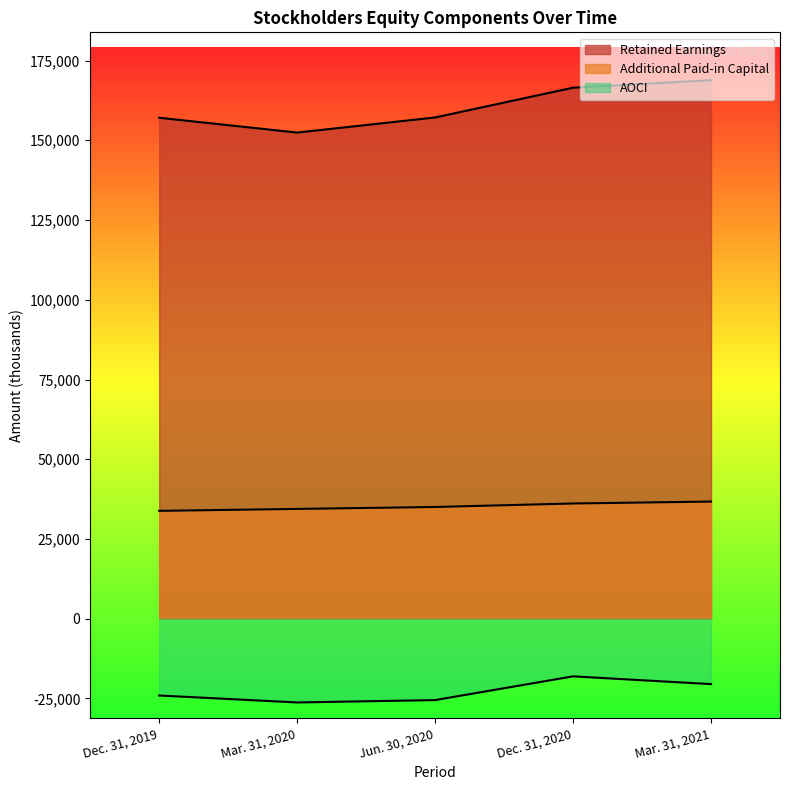

Where is the first local minimum for Retained Earnings?

Mar. 31, 2020